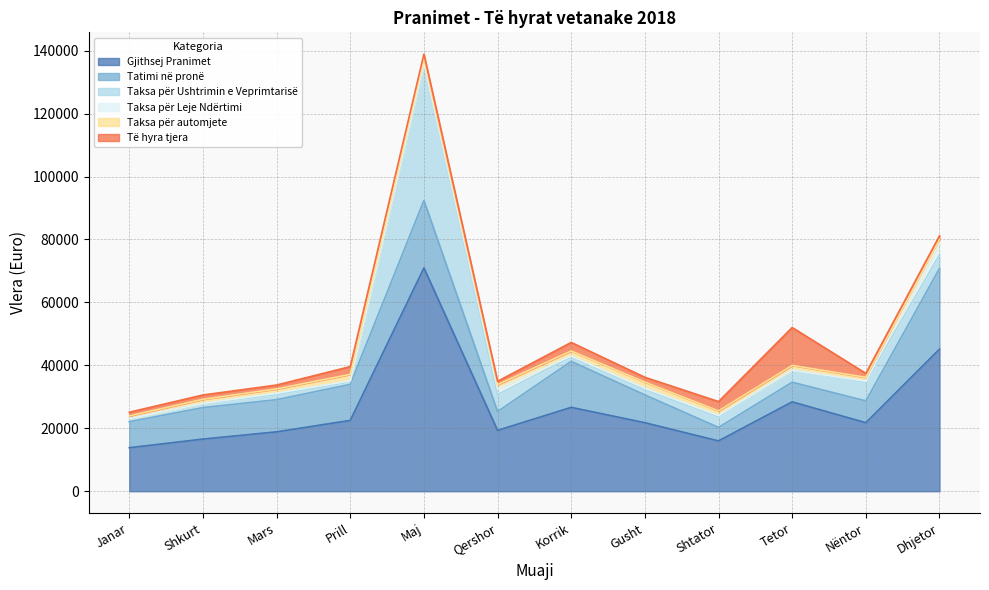

Where do Taksa për automjete and Taksa për Ushtrimin e Veprimtarisë first cross each other?

Janar and Shkurt